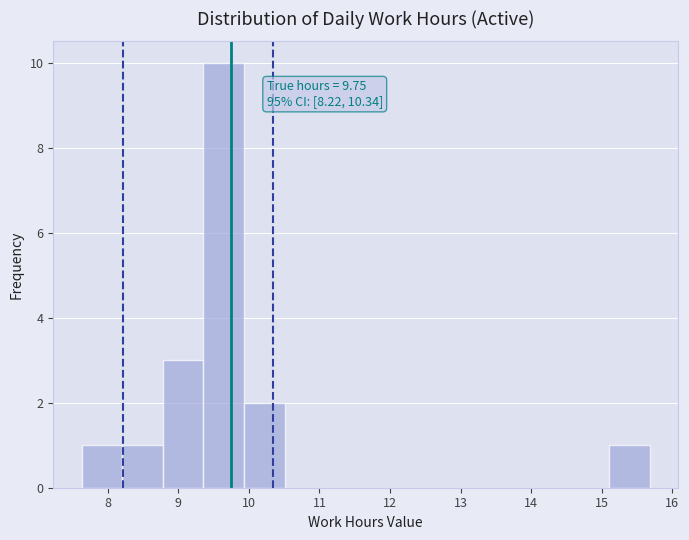

Which range on the x-axis has the tallest bar?

9.4 to 9.9